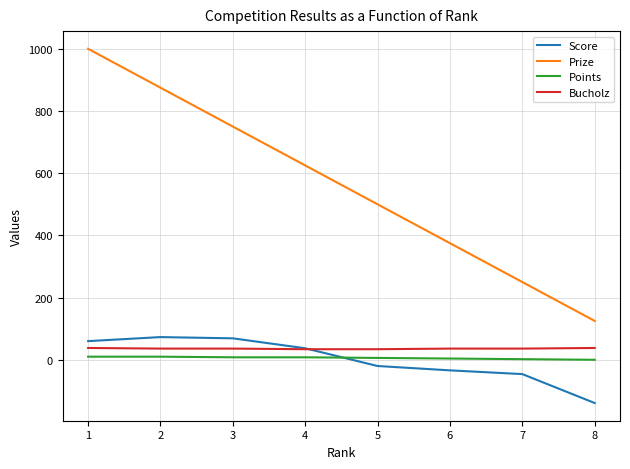

Which label corresponds to the smallest value in the chart?

8